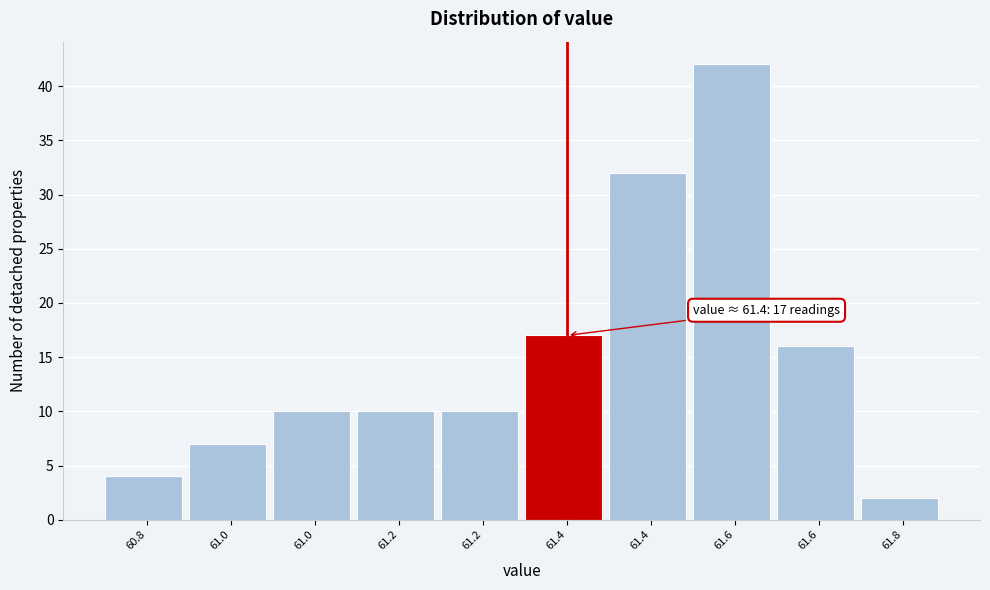

Does the chart contain any negative values?

No